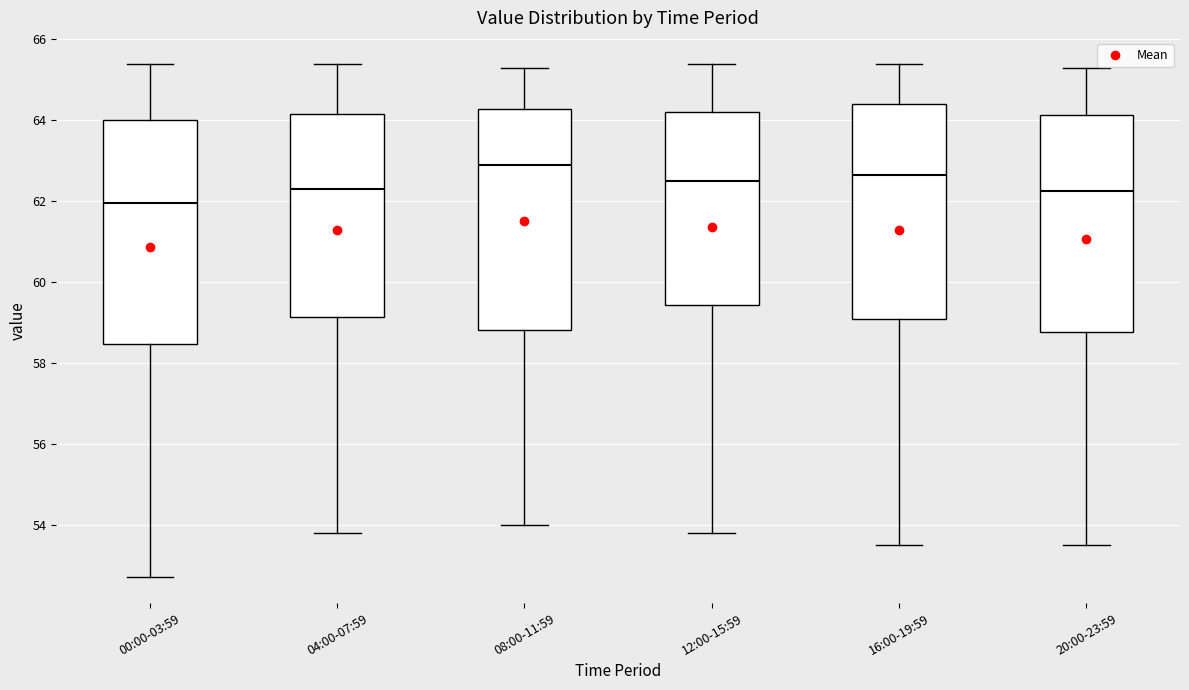

Reading left to right, transcribe this box plot: for each box, give where its median line is, the range the box spans, and where its two whiskers end, as read against the y-axis. The values are not printed on the chart, so give them approximately, as read against the axis.

00:00-03:59: median 62.0, box 58.4 to 64.0, whiskers 52.8 to 65.4
04:00-07:59: median 62.4, box 59.2 to 64.2, whiskers 53.8 to 65.4
08:00-11:59: median 63.0, box 58.8 to 64.2, whiskers 54.0 to 65.4
12:00-15:59: median 62.6, box 59.4 to 64.2, whiskers 53.8 to 65.4
16:00-19:59: median 62.6, box 59.0 to 64.4, whiskers 53.6 to 65.4
20:00-23:59: median 62.2, box 58.8 to 64.2, whiskers 53.6 to 65.4